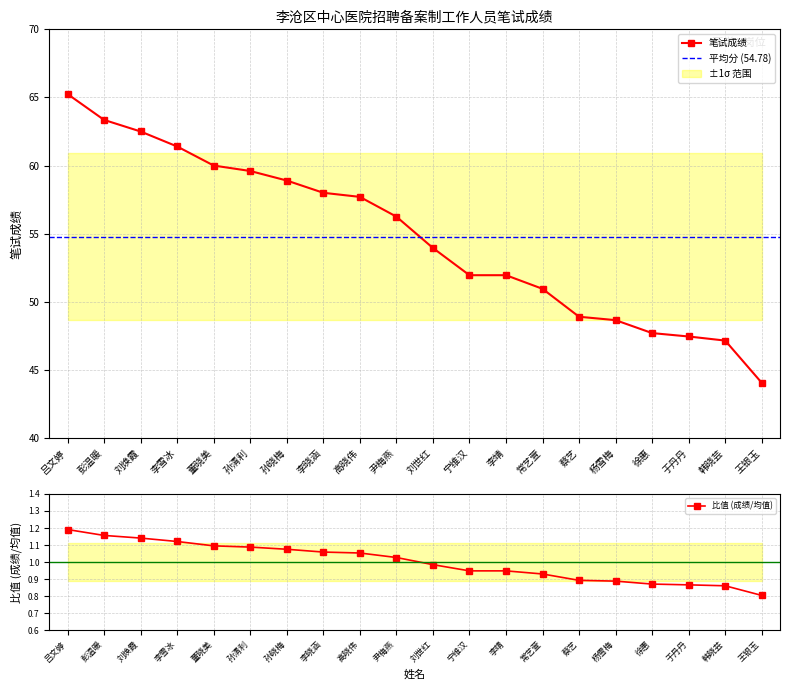

Between 宁维汉 and 高晓伟, which is larger?

高晓伟